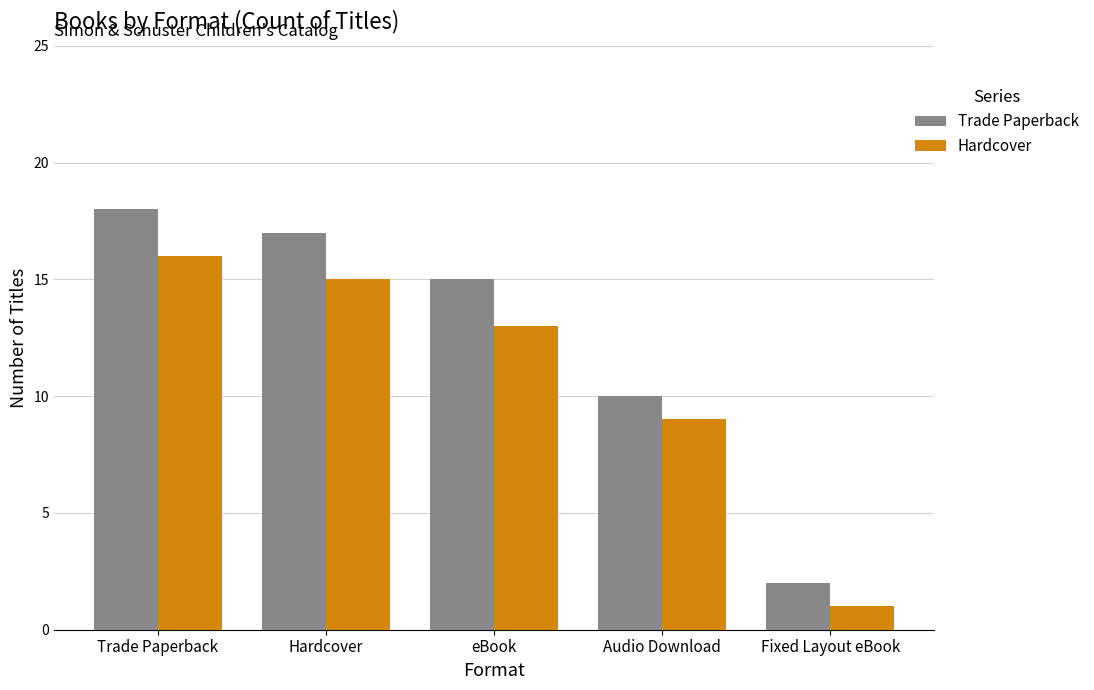

What is the label of the 5th bar from the left?

Fixed Layout eBook